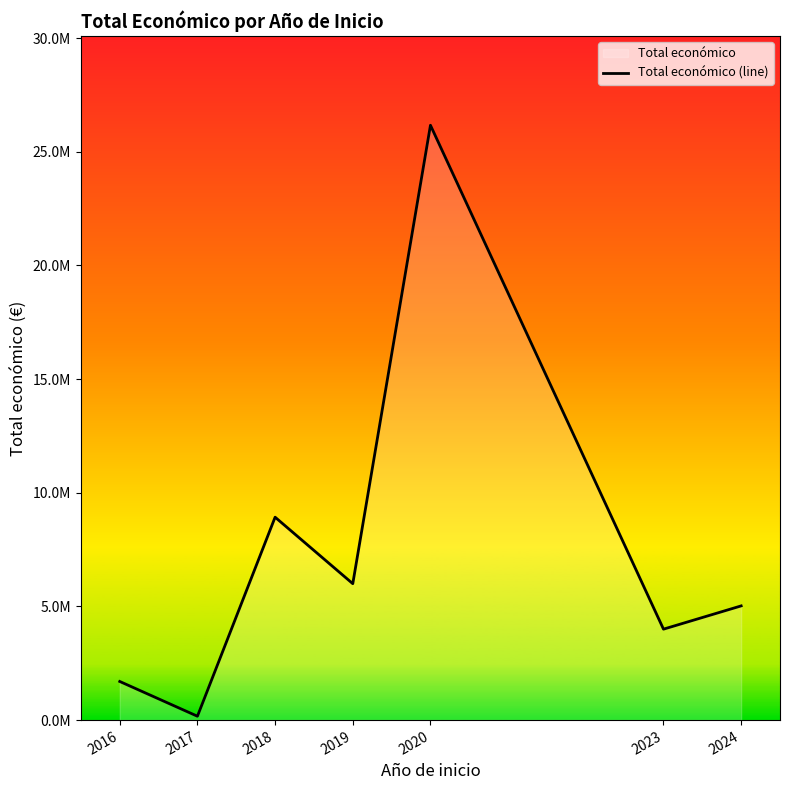

List the labels in order of value, smallest first.

2017, 2016, 2023, 2024, 2019, 2018, 2020